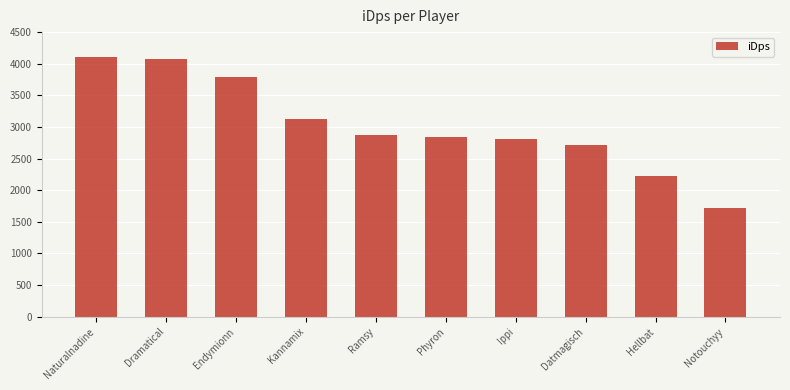

What is the average value?

3028.1